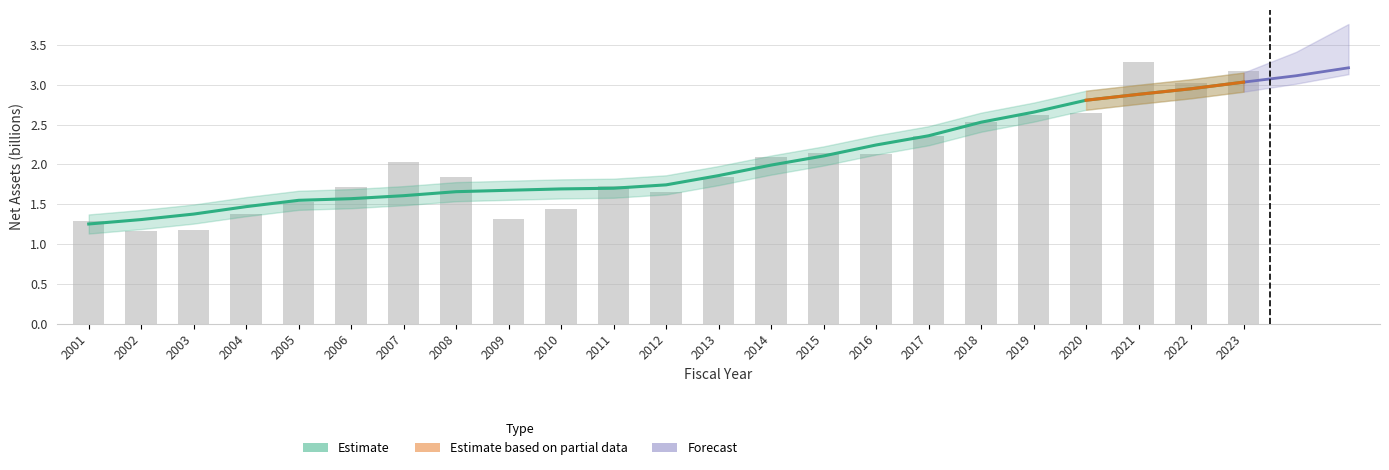

What is the ratio of the value at 2021 to the value at 2010?

2.3